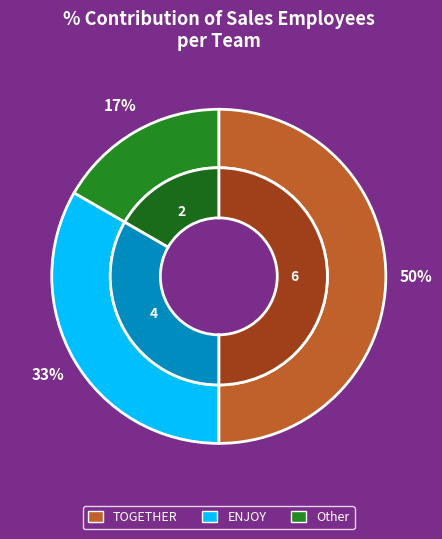

Count the number of slices in the pie.

3